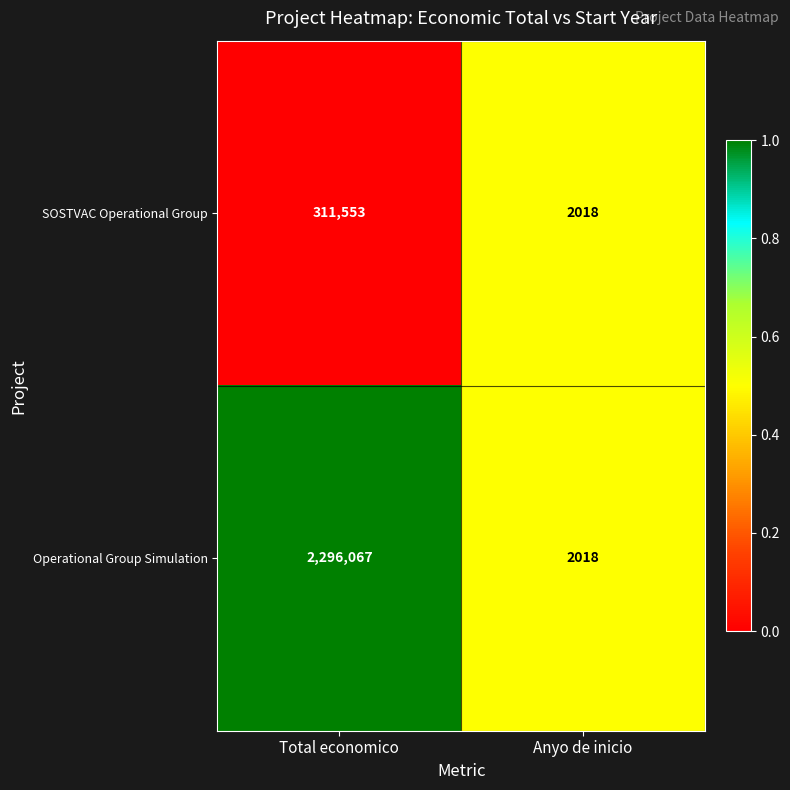

What is the difference between the maximum and minimum values in the SOSTVAC Operational Group series?

309535